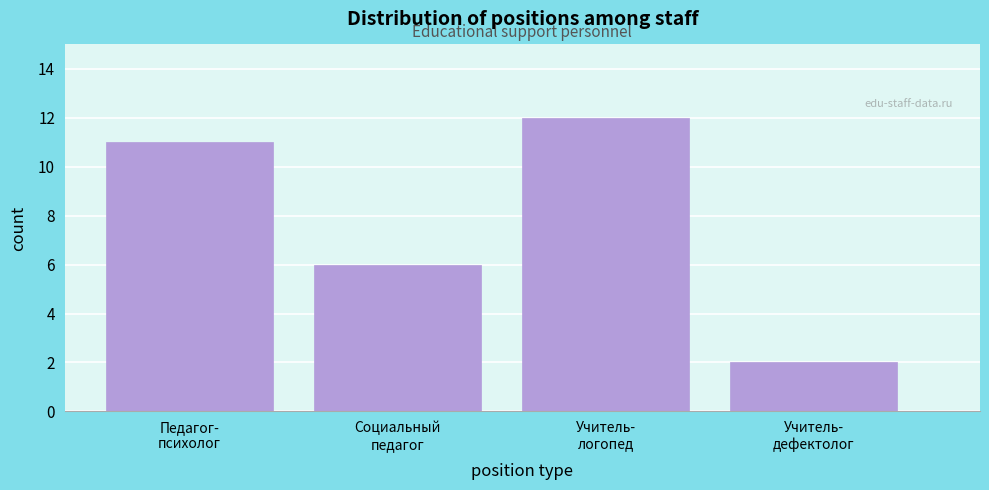

Reading left to right, list all the values displayed in this chart.

11	6	12	2